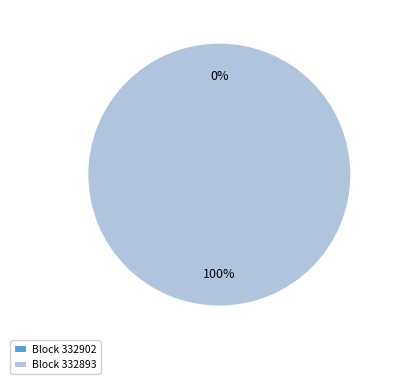

What is the change in value from 332902 to 332893?

+1343